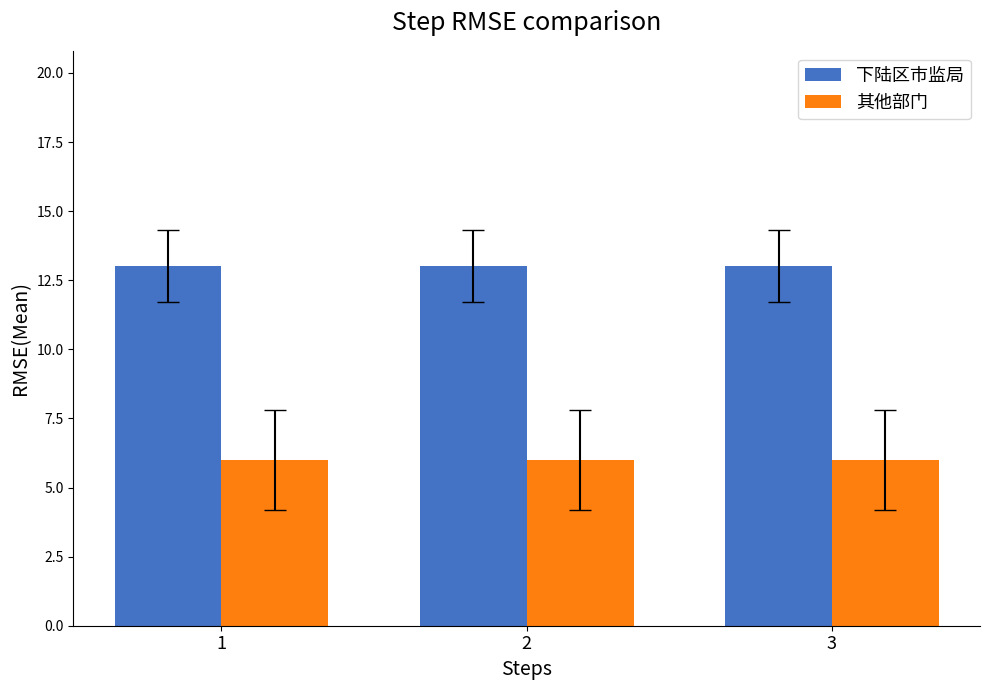

Is the value of 其他部门 at 3 greater than the value of 下陆区市监局 at 2?

No